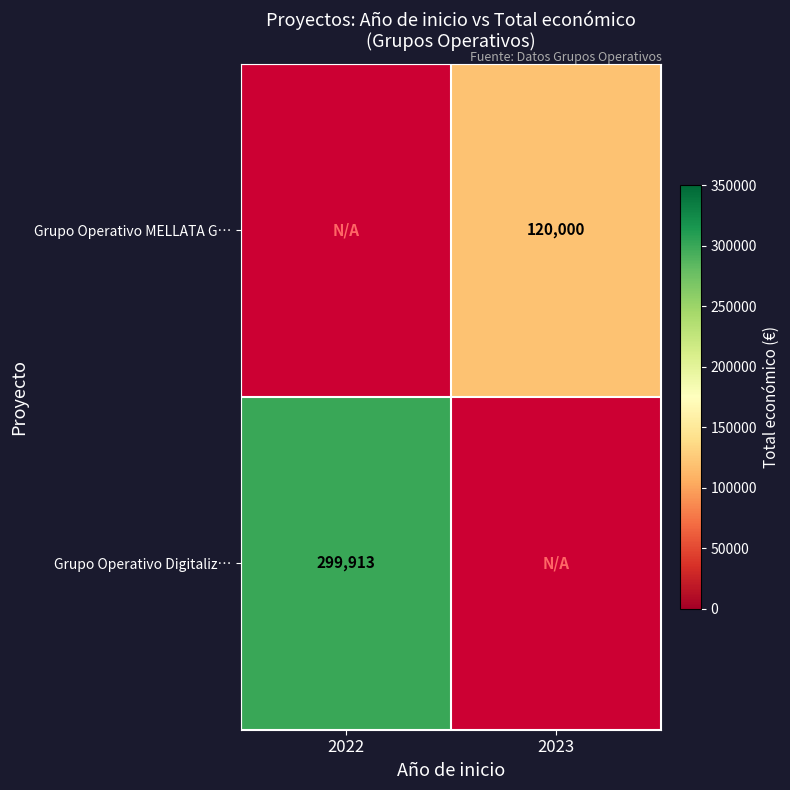

Is it true that Grupo Operativo MELLATA G… equals 183614.8 at 2023?

False